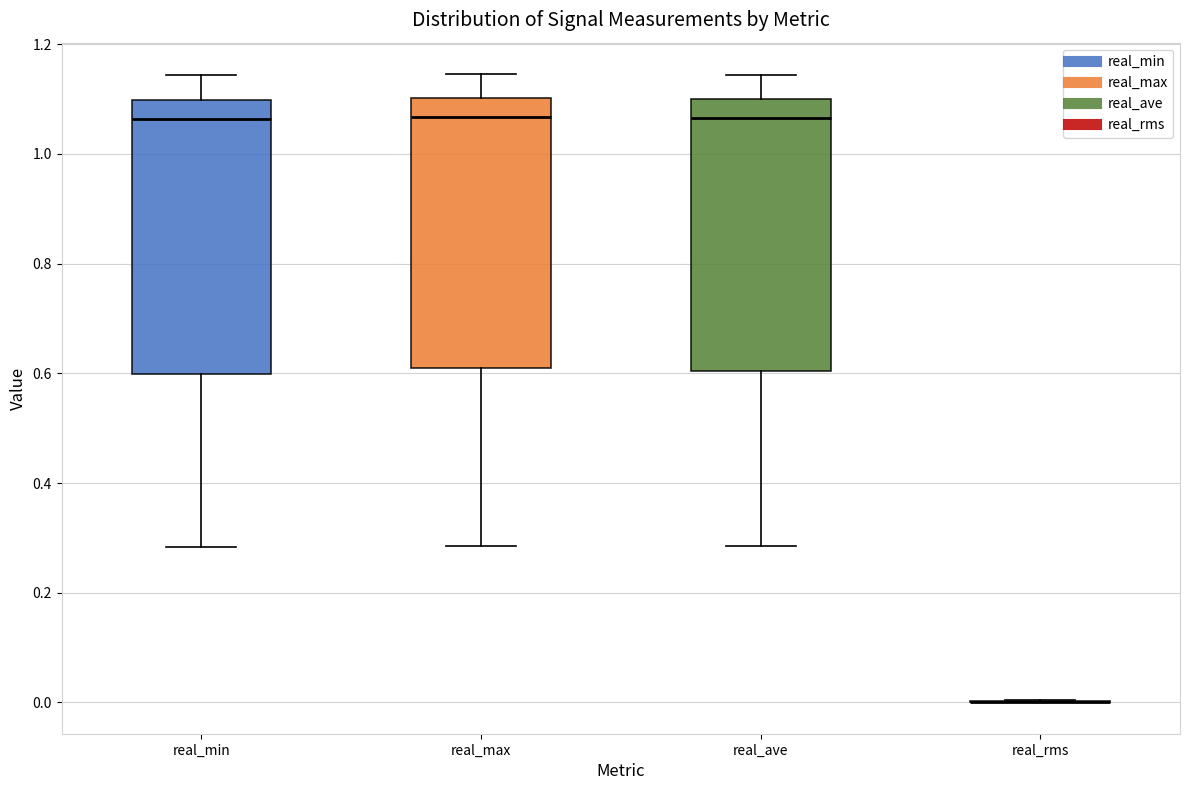

Where is the lower edge of the box for real_ave on the y-axis? The values are not printed on the chart, so give them approximately, as read against the axis.

0.60